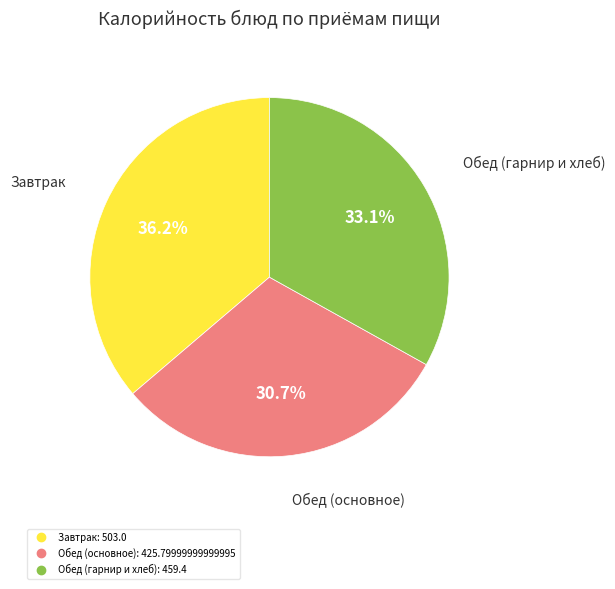

Is there a majority slice in this chart?

No